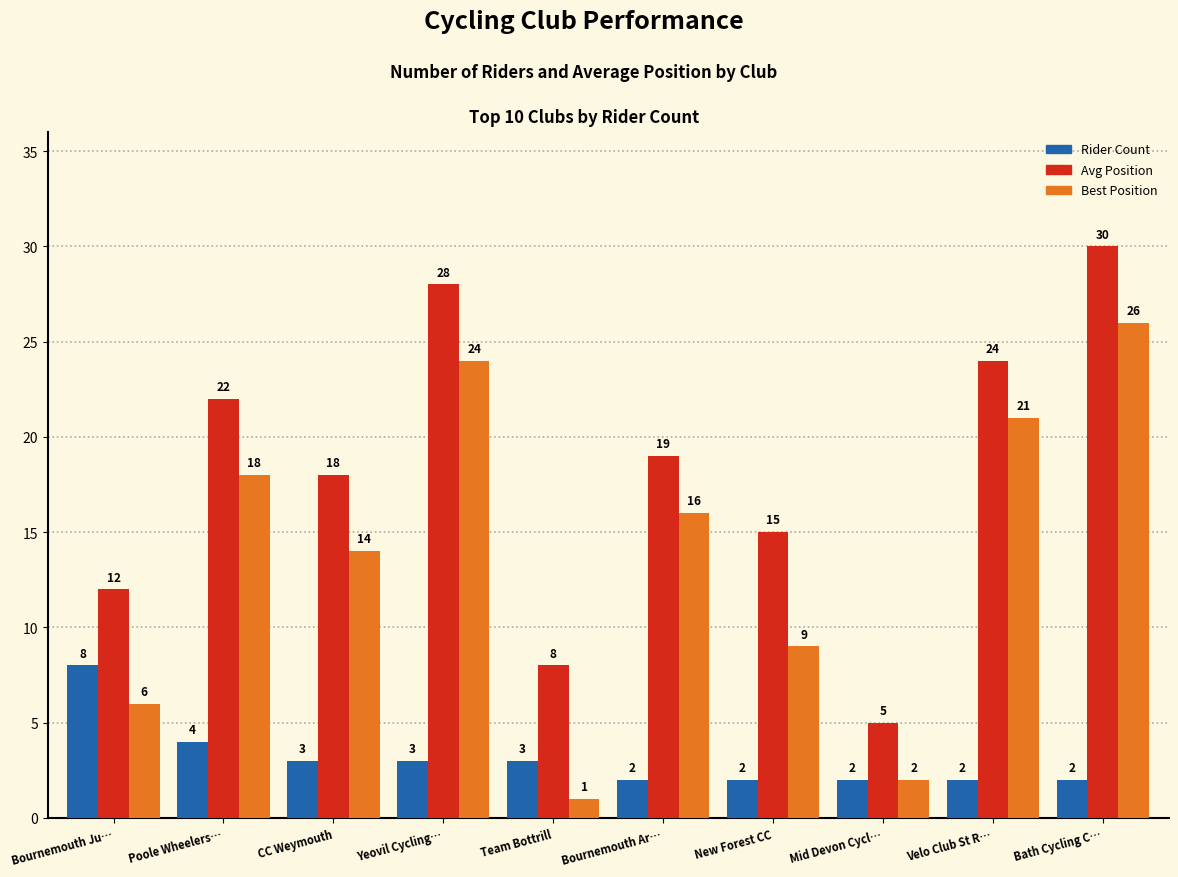

Reading right to left, list all the values displayed in this chart.

Rider Count: Bath Cycling C…=2	Velo Club St R…=2	Mid Devon Cycl…=2	New Forest CC=2	Bournemouth Ar…=2	Team Bottrill=3	Yeovil Cycling…=3	CC Weymouth=3	Poole Wheelers…=4	Bournemouth Ju…=8
Avg Position: Bath Cycling C…=30	Velo Club St R…=24	Mid Devon Cycl…=5	New Forest CC=15	Bournemouth Ar…=19	Team Bottrill=8	Yeovil Cycling…=28	CC Weymouth=18	Poole Wheelers…=22	Bournemouth Ju…=12
Best Position: Bath Cycling C…=26	Velo Club St R…=21	Mid Devon Cycl…=2	New Forest CC=9	Bournemouth Ar…=16	Team Bottrill=1	Yeovil Cycling…=24	CC Weymouth=14	Poole Wheelers…=18	Bournemouth Ju…=6